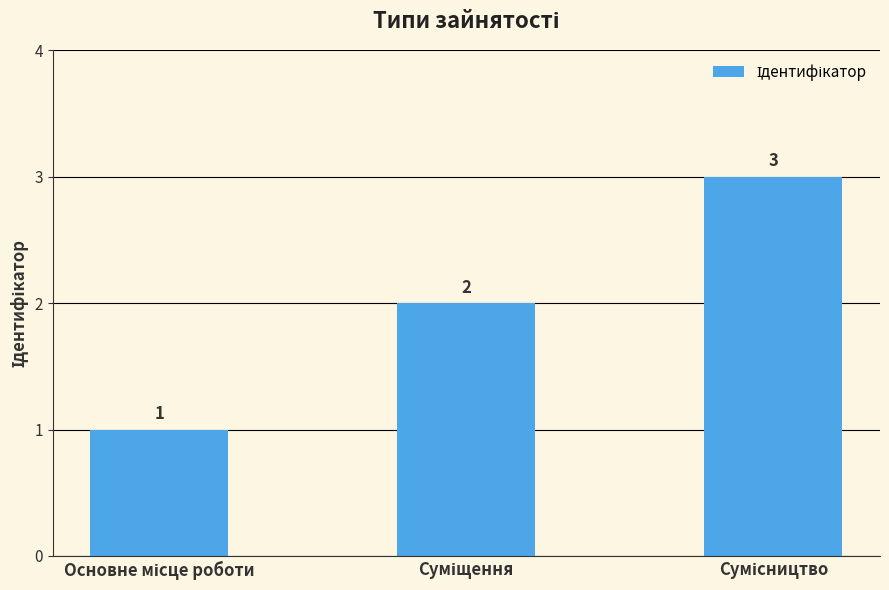

How many data points are less than 2?

1